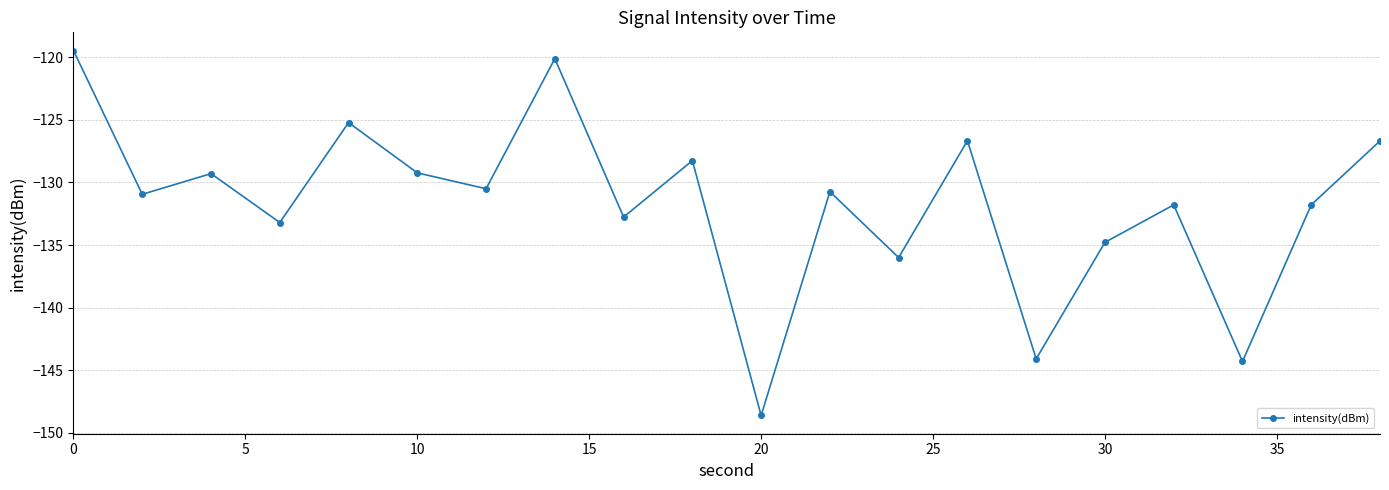

How many series are shown in this chart?

1